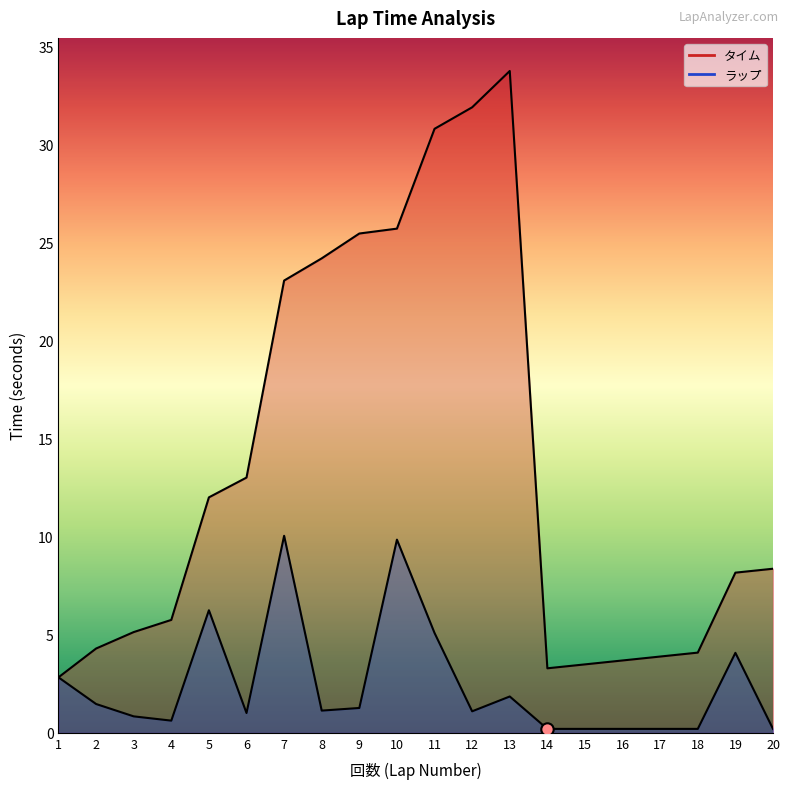

Is the value of タイム at 8 greater than the value of ラップ at 7?

Yes